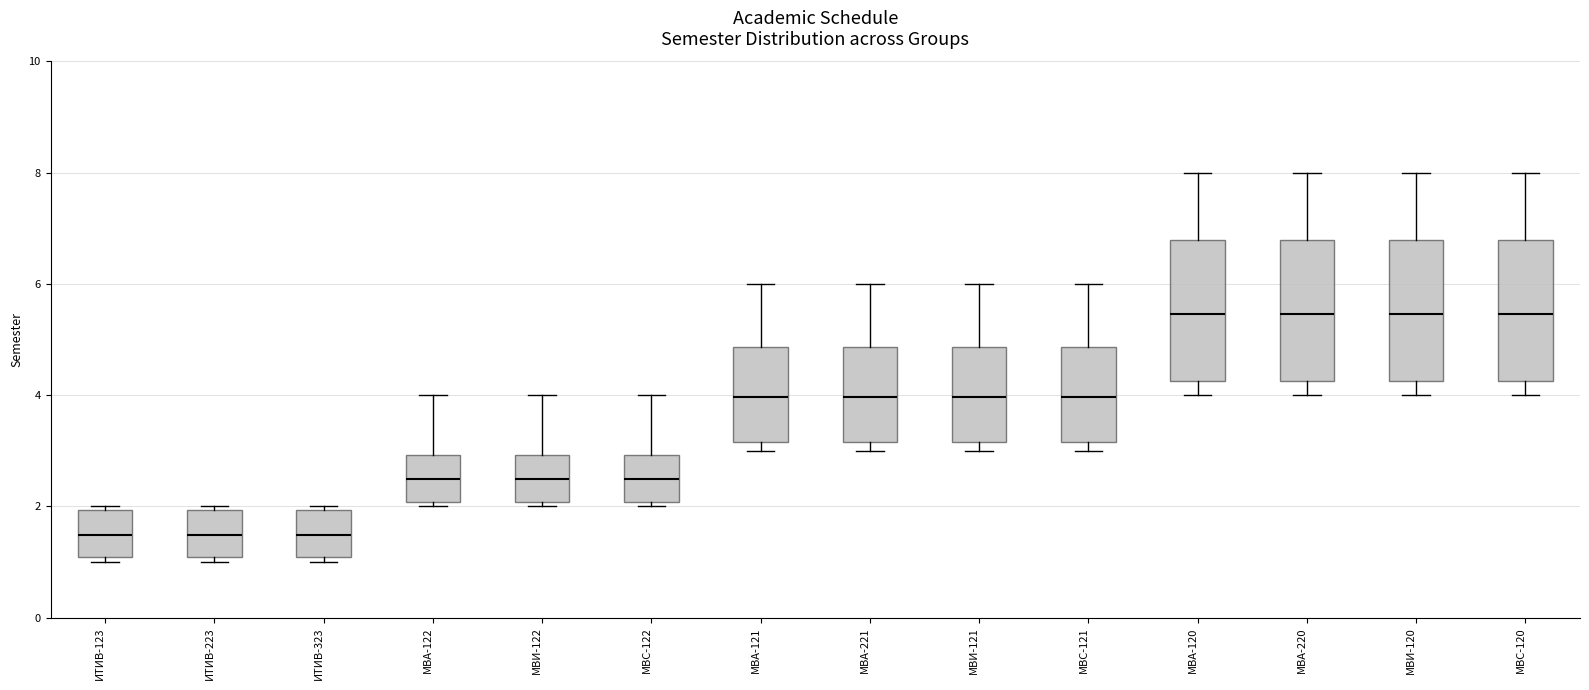

Reading left to right, transcribe this box plot: for each box, give where its median line is, the range the box spans, and where its two whiskers end, as read against the y-axis. The values are not printed on the chart, so give them approximately, as read against the axis.

ИТИВ-123: median 1.4, box 1.0 to 2.0, whiskers 1.0 (just below the box's lower edge) to 2.0 (just above the box's upper edge)
ИТИВ-223: median 1.4, box 1.0 to 2.0, whiskers 1.0 (just below the box's lower edge) to 2.0 (just above the box's upper edge)
ИТИВ-323: median 1.4, box 1.0 to 2.0, whiskers 1.0 (just below the box's lower edge) to 2.0 (just above the box's upper edge)
МВА-122: median 2.4, box 2.0 to 3.0, whiskers 2.0 (just below the box's lower edge) to 4.0
МВИ-122: median 2.4, box 2.0 to 3.0, whiskers 2.0 (just below the box's lower edge) to 4.0
МВС-122: median 2.4, box 2.0 to 3.0, whiskers 2.0 (just below the box's lower edge) to 4.0
МВА-121: median 4.0, box 3.2 to 4.8, whiskers 3.0 to 6.0
МВА-221: median 4.0, box 3.2 to 4.8, whiskers 3.0 to 6.0
МВИ-121: median 4.0, box 3.2 to 4.8, whiskers 3.0 to 6.0
МВС-121: median 4.0, box 3.2 to 4.8, whiskers 3.0 to 6.0
МВА-120: median 5.4, box 4.2 to 6.8, whiskers 4.0 to 8.0
МВА-220: median 5.4, box 4.2 to 6.8, whiskers 4.0 to 8.0
МВИ-120: median 5.4, box 4.2 to 6.8, whiskers 4.0 to 8.0
МВС-120: median 5.4, box 4.2 to 6.8, whiskers 4.0 to 8.0